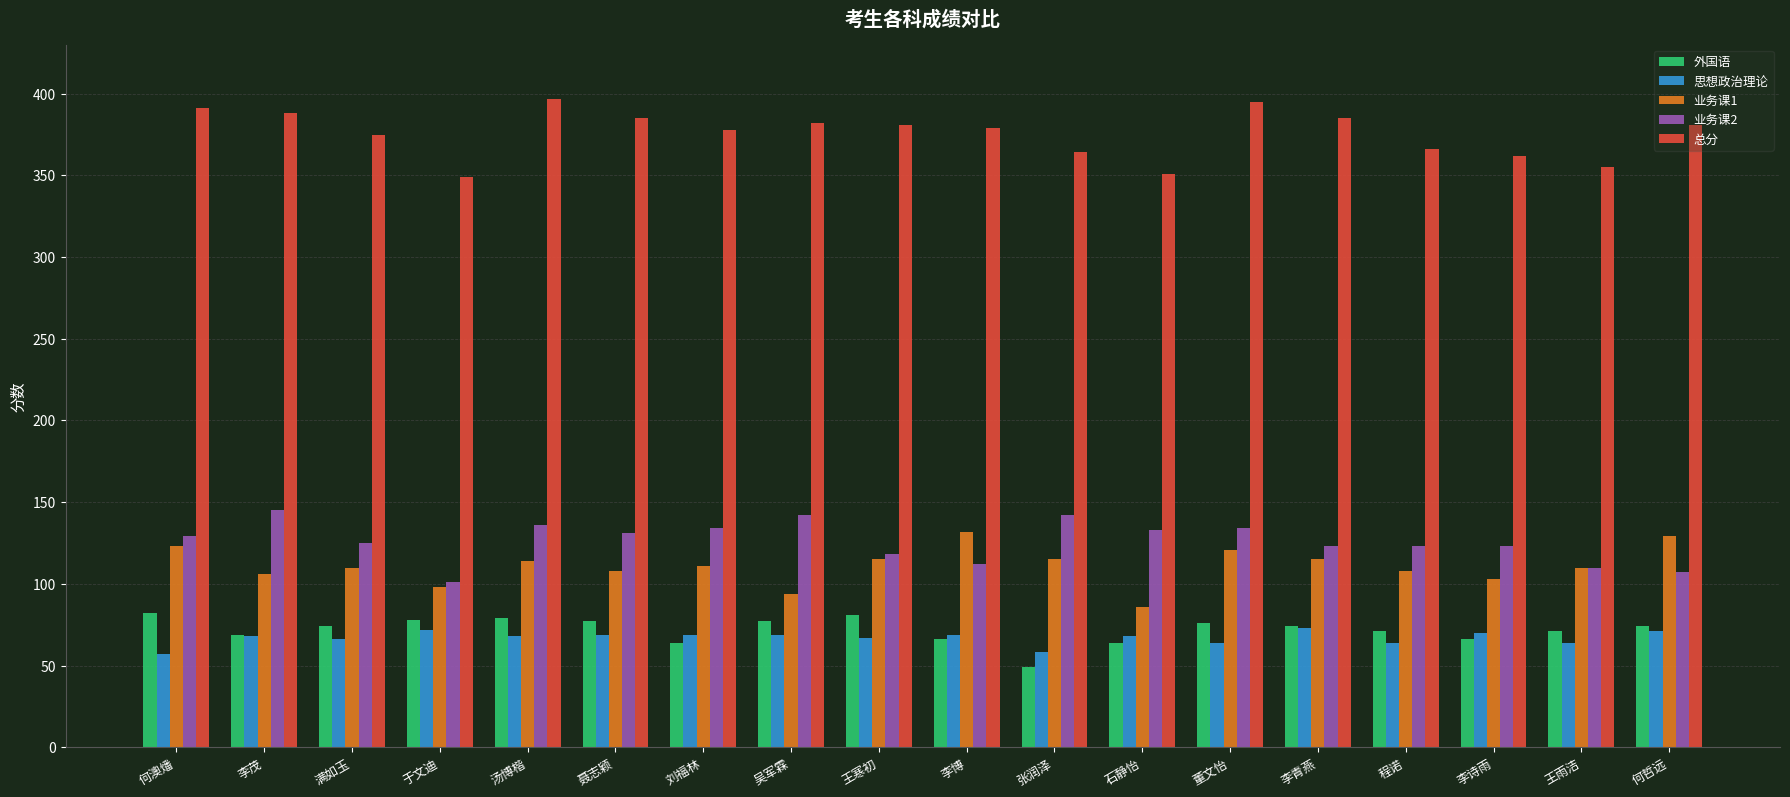

Is it true that 总分 equals 171 at 王寒初?

False